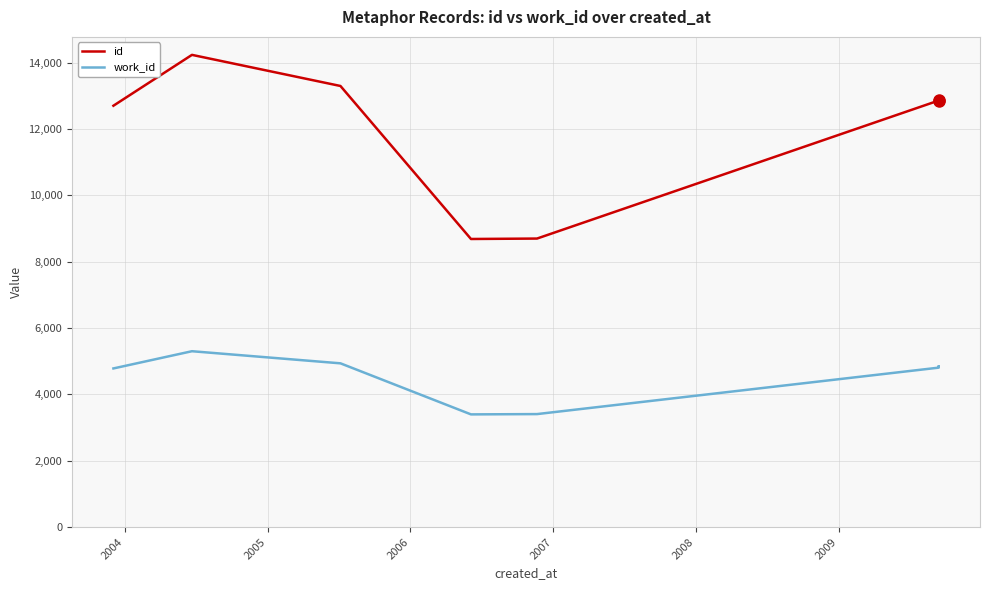

True or false: id and work_id intersect in this chart.

False